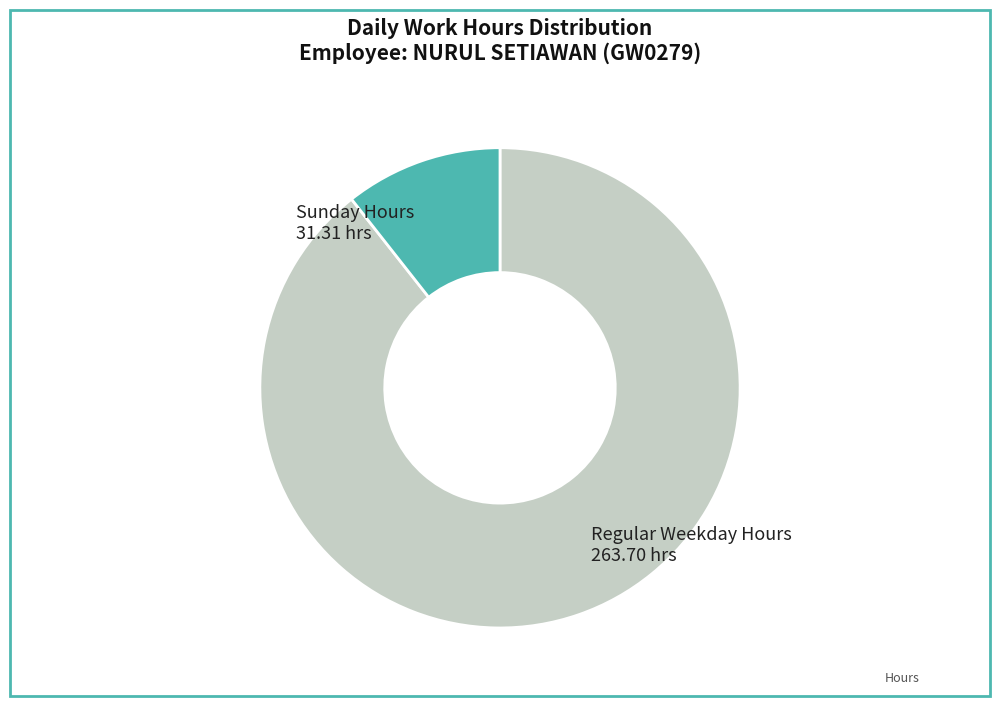

Which category has the biggest portion of the pie?

Regular Weekday Hours